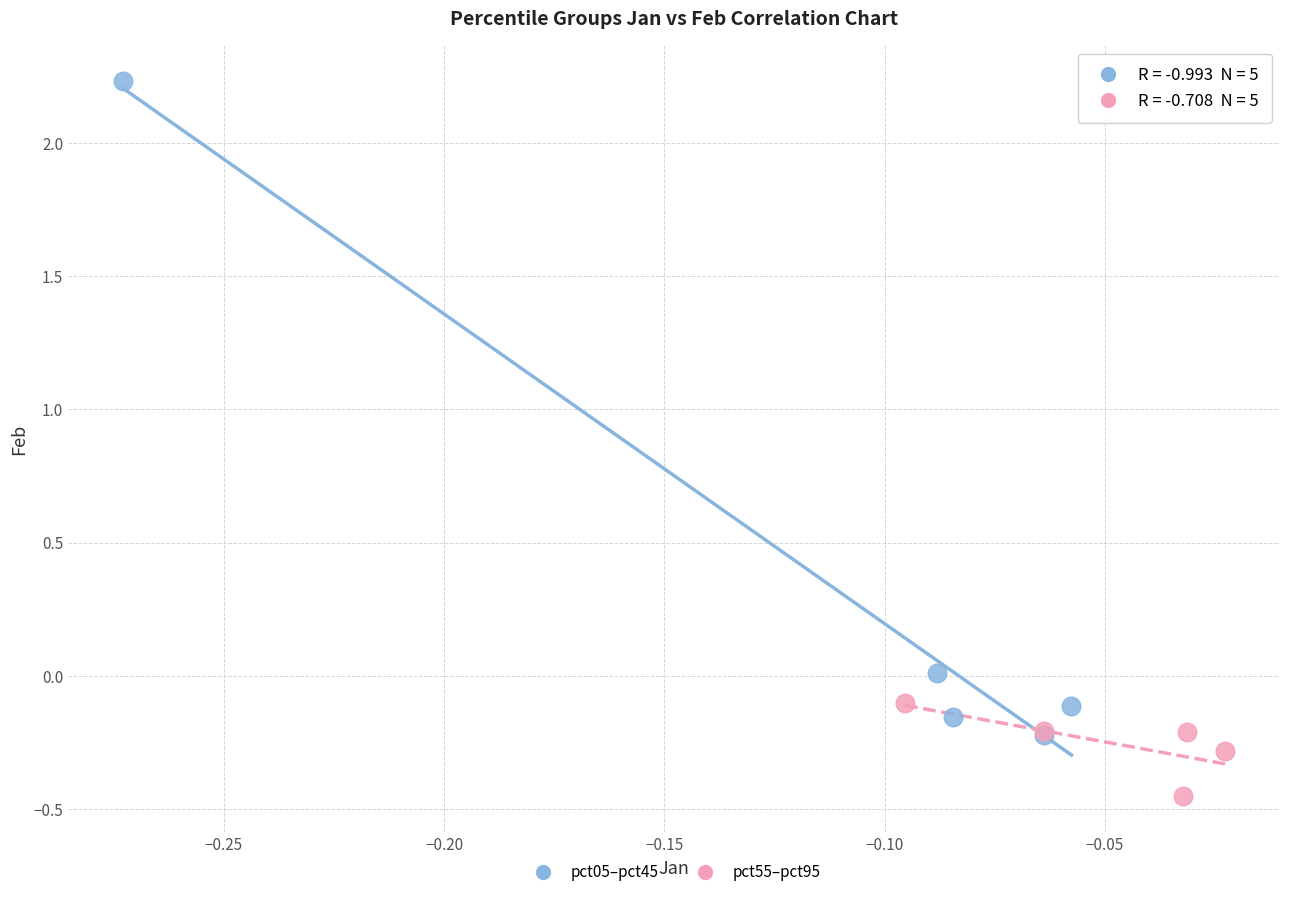

Which series reaches the maximum Y coordinate?

pct05–pct45